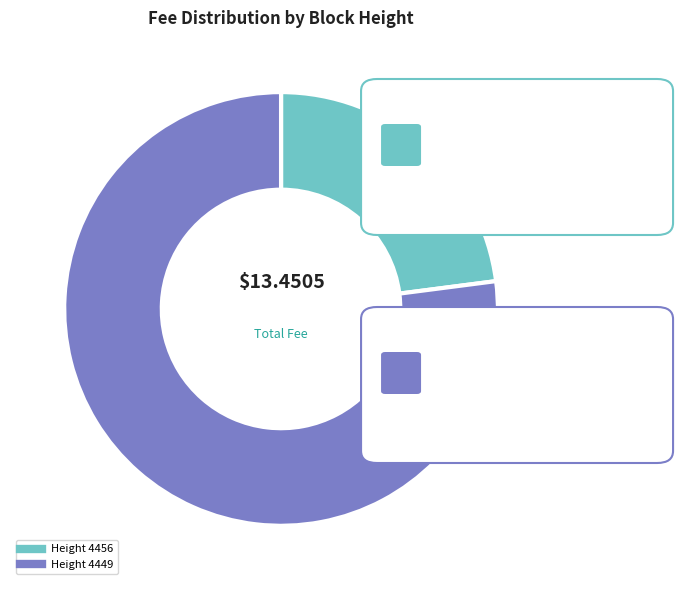

How many segments does this pie chart have?

2